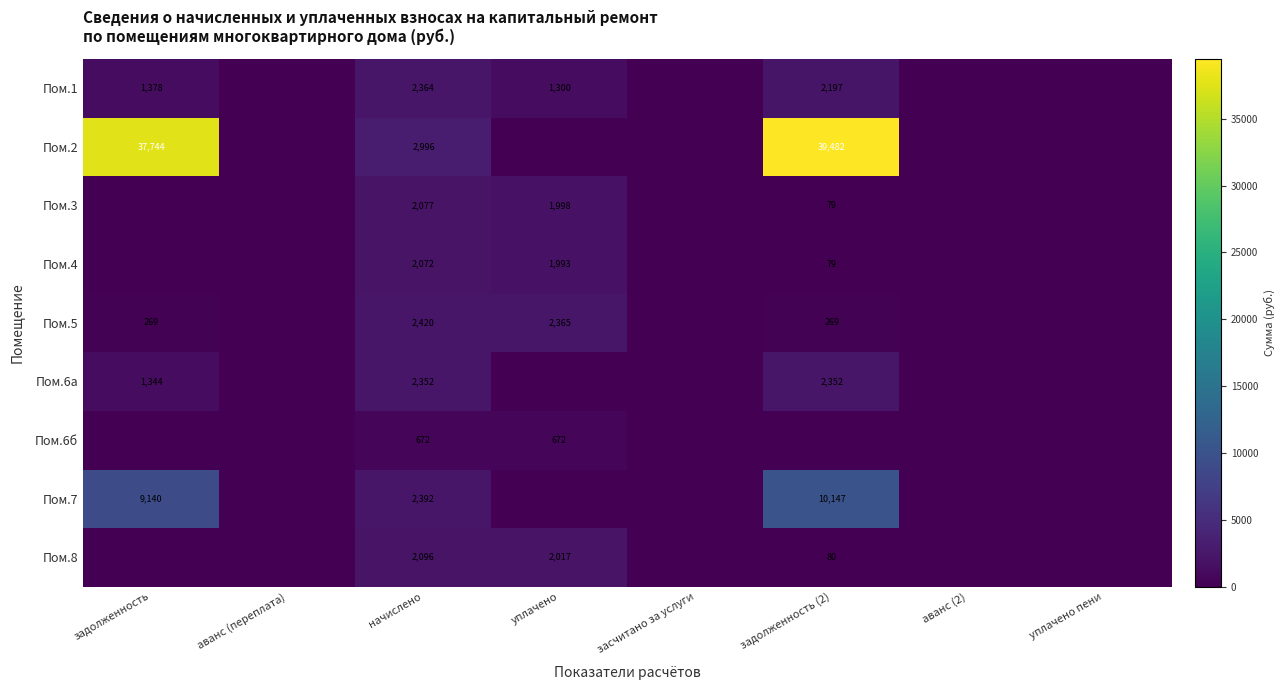

What is the spread (max minus min) of values at начислено?

2324